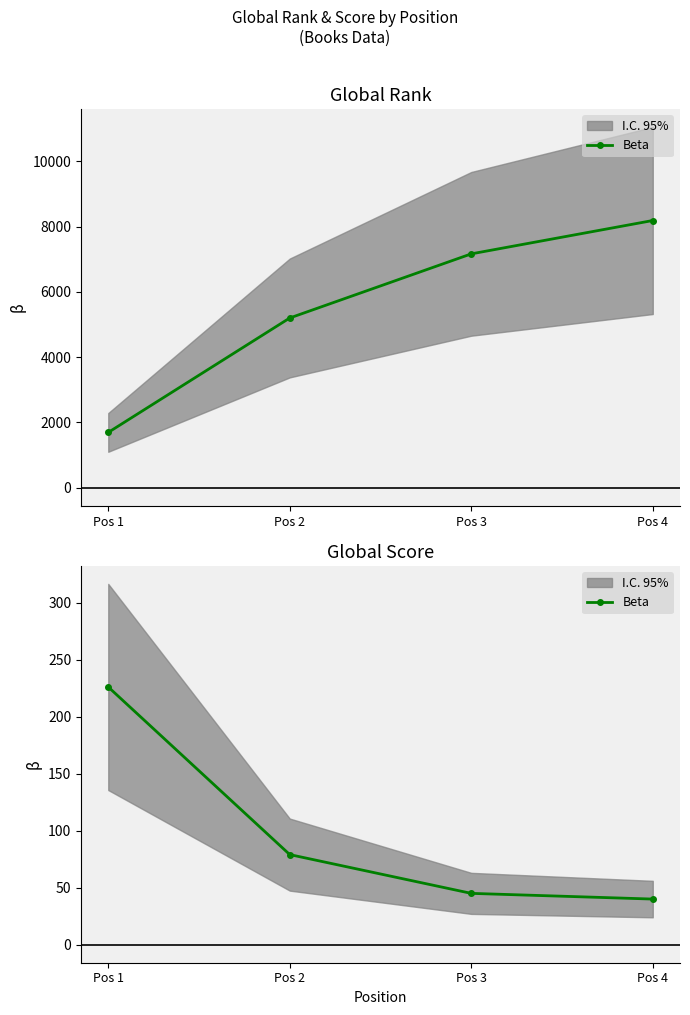

What is the sum of all values?

390